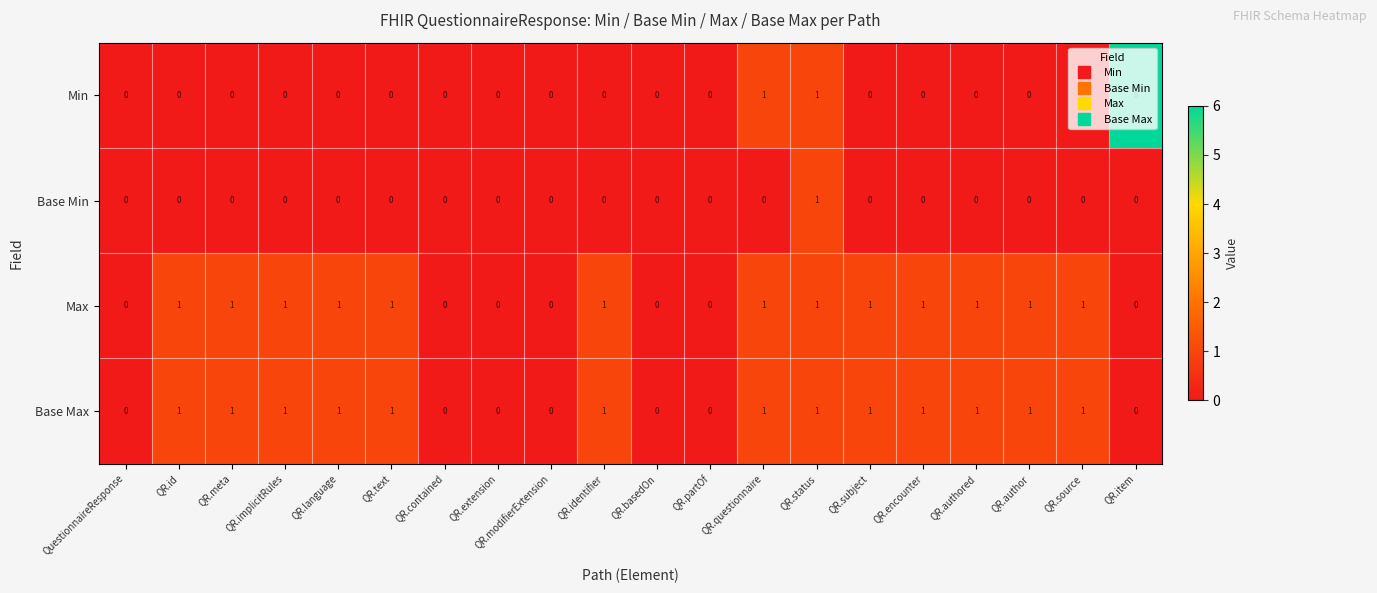

True or false: Min has a value of 0 at QR.extension.

True